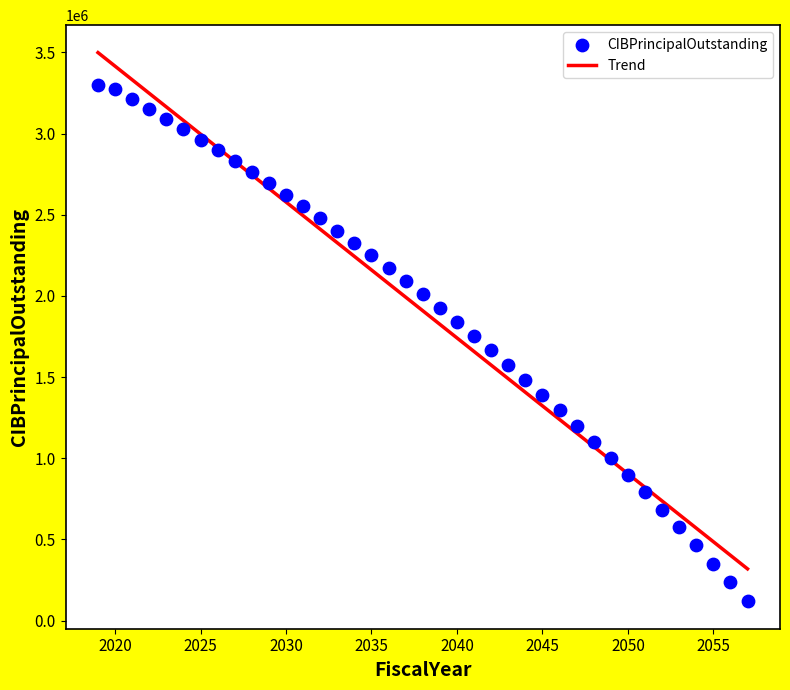

What is the range of X values (max minus min)?

38